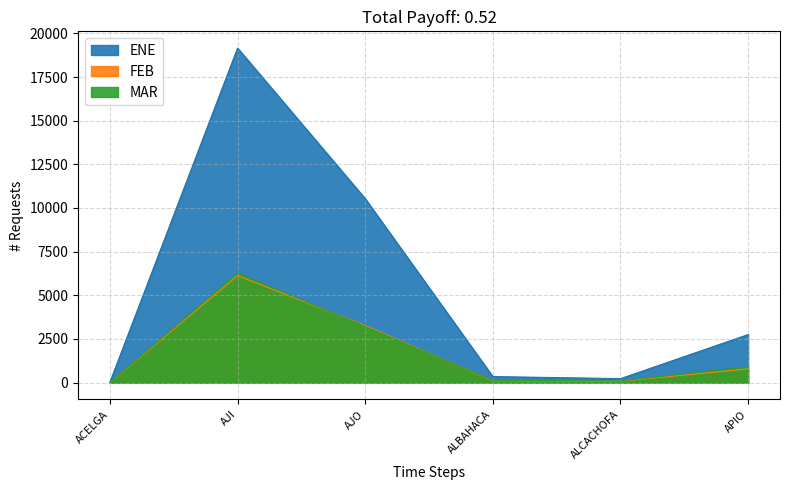

Where is ENE nearest to the value 9596?

AJO